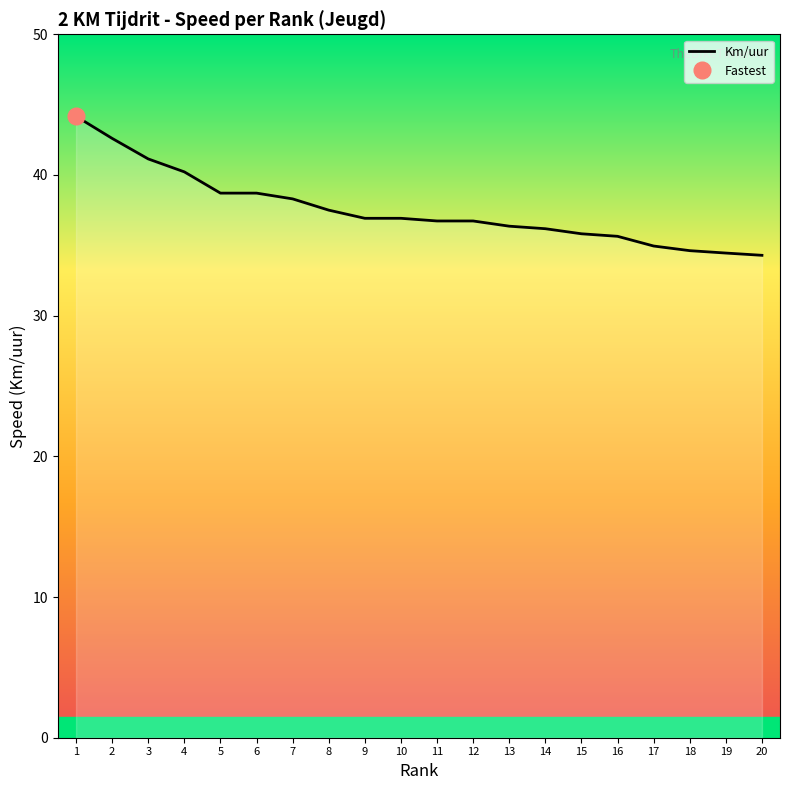

Is it true that the value at 9 is 36.9?

True